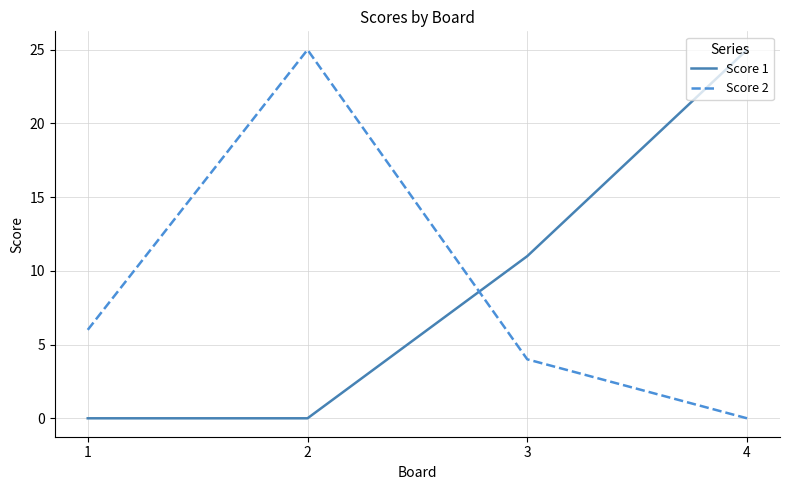

What are all the series names shown in the legend?

Score 1, Score 2